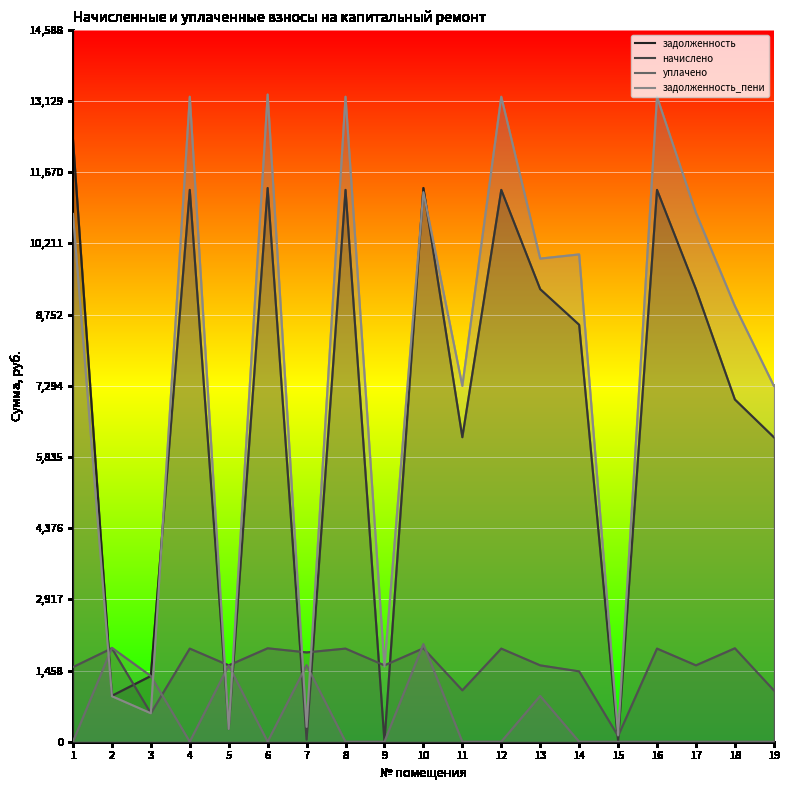

What value does the задолженность_пени series have at 18?

8928.0